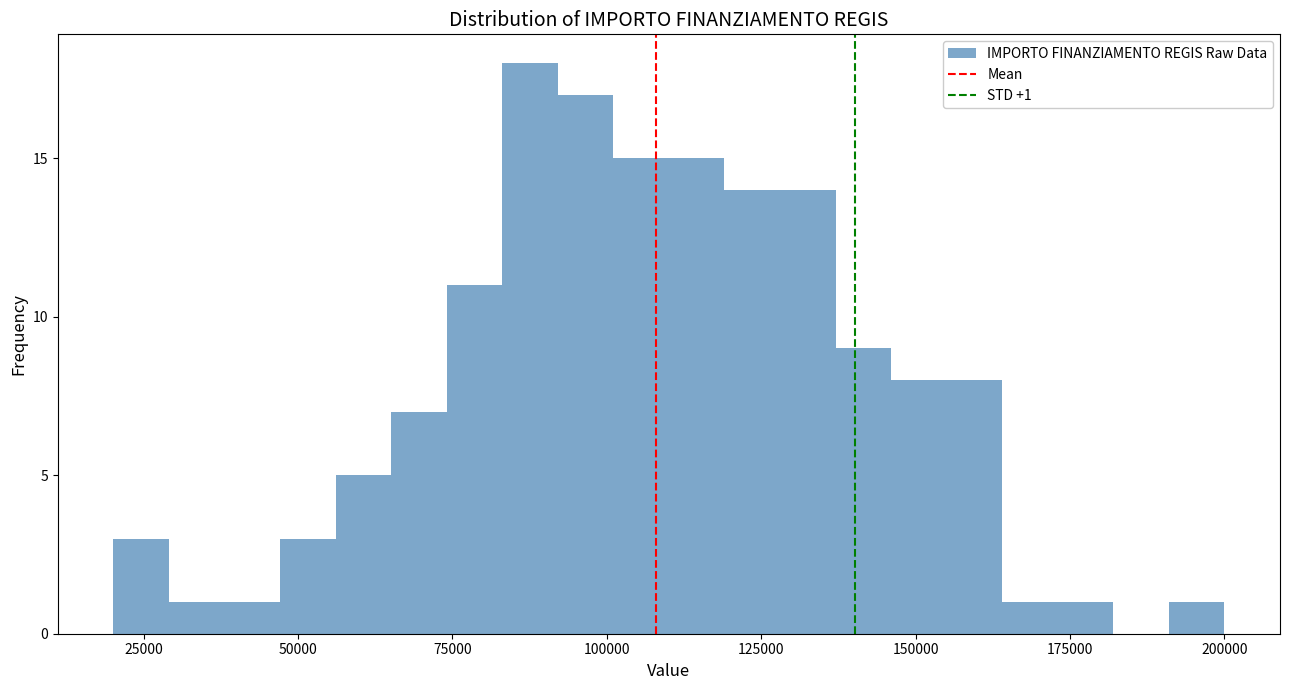

Around what value on the x-axis is the tallest bar? Give the approximate position of its centre, as read against the axis.

90000